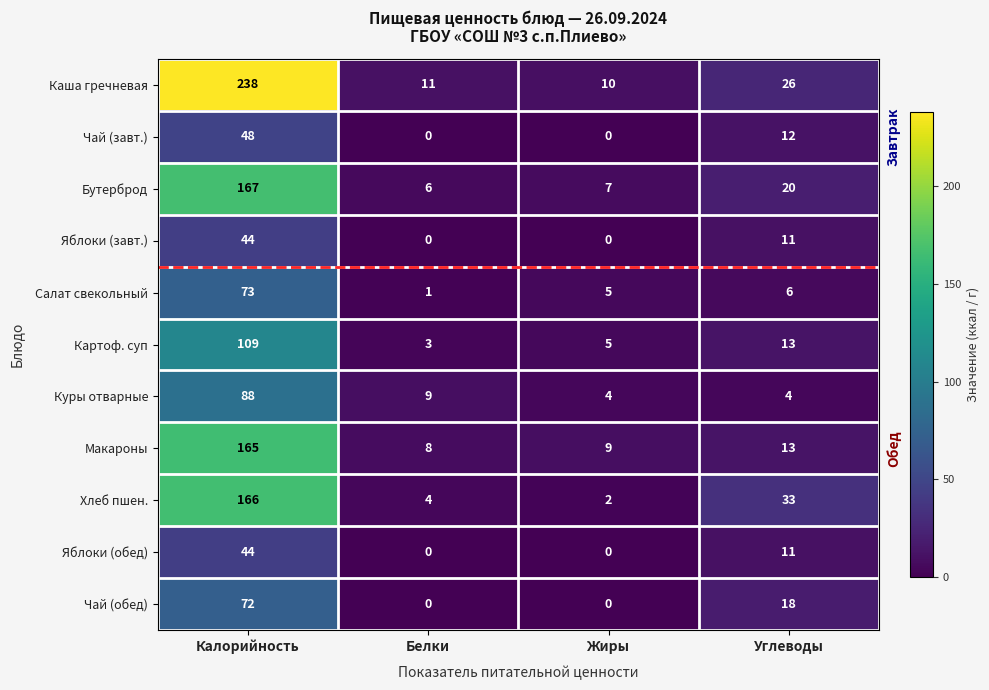

List the labels in order of Макароны value, largest first.

Калорийность, Углеводы, Жиры, Белки